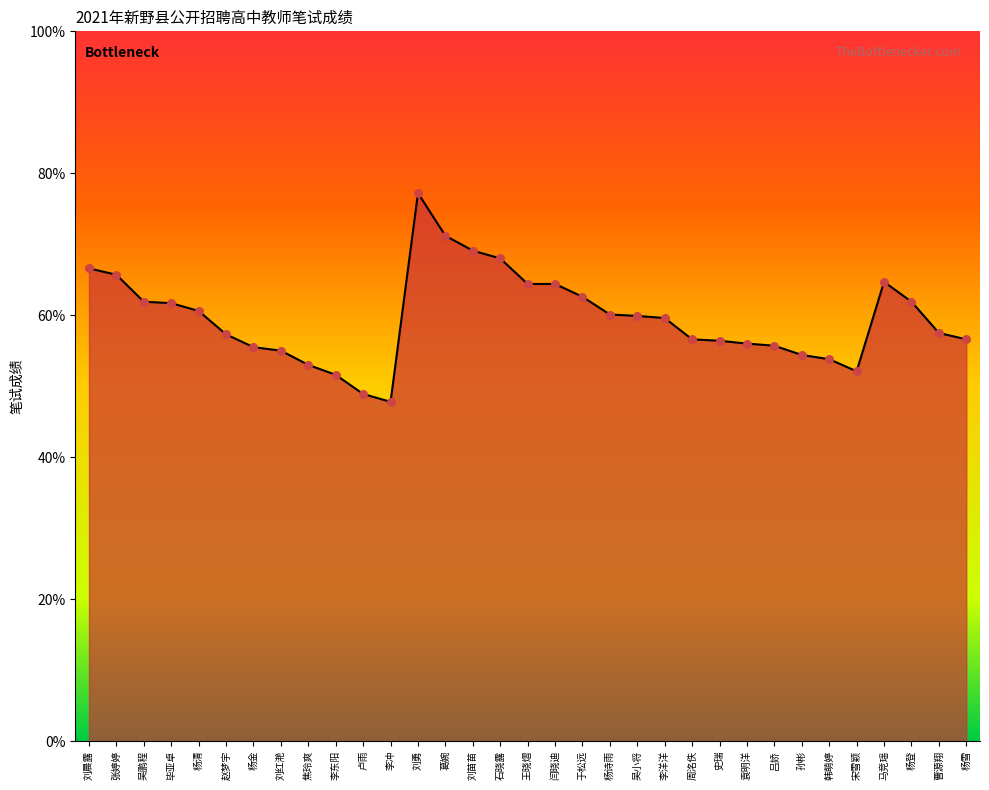

Which has a higher value, 卢雨 or 杨登?

杨登